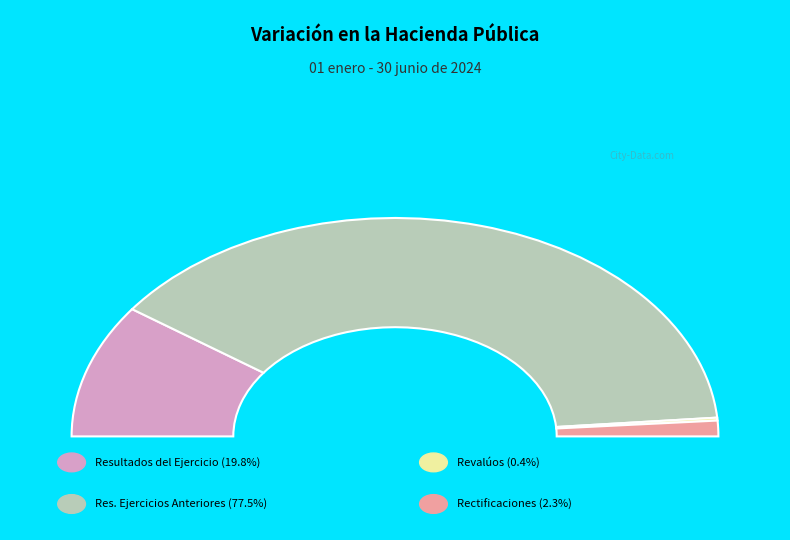

Is it true that Resultados de Ejercicios Anteriores is 77% of the pie?

True